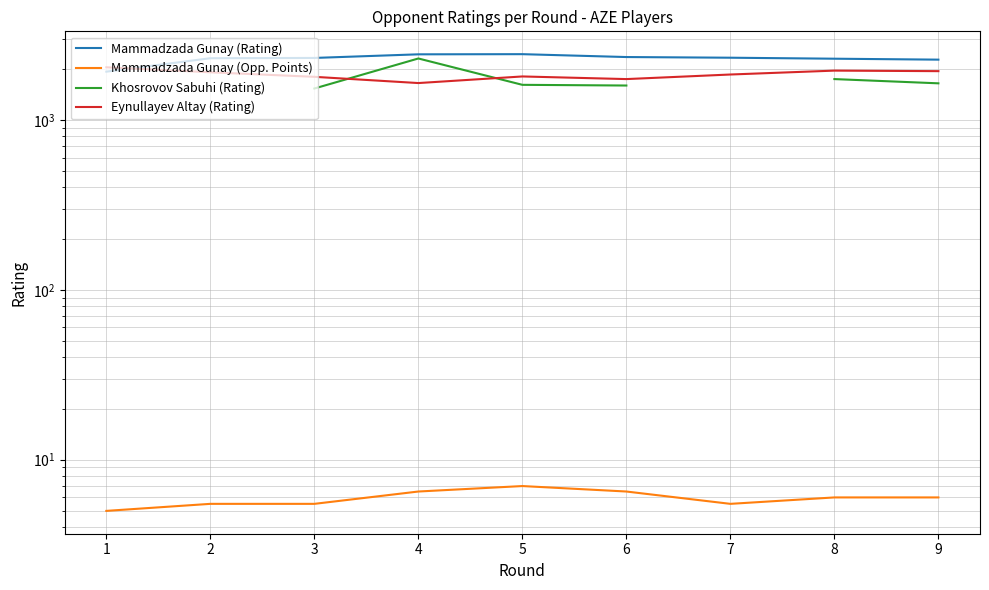

What is the highest value of the Khosrovov Sabuhi (Rating) series?

2295.0